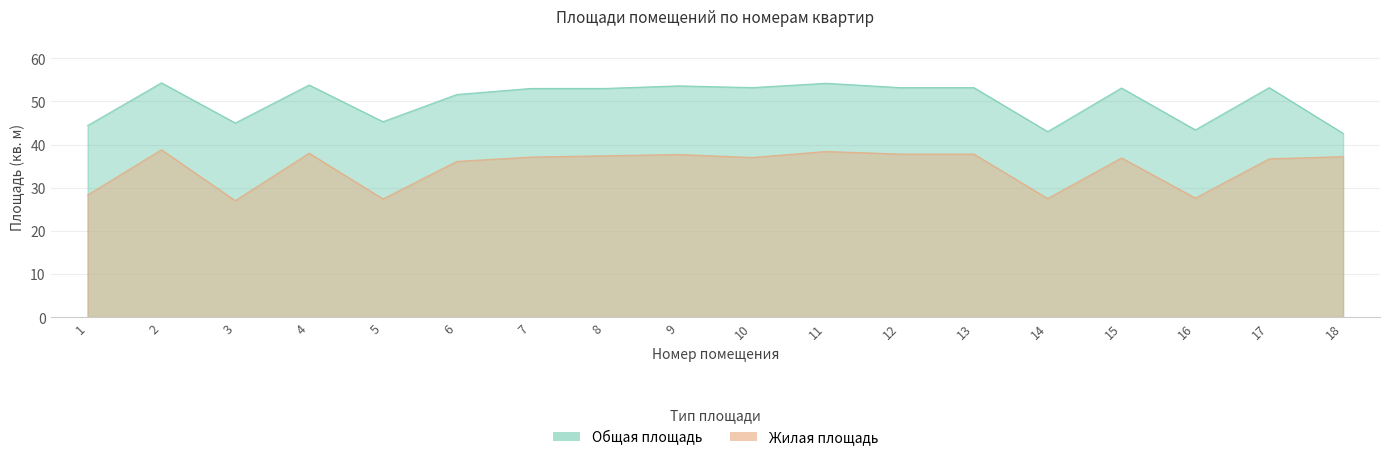

What is the total value across all series at 12?

91.0